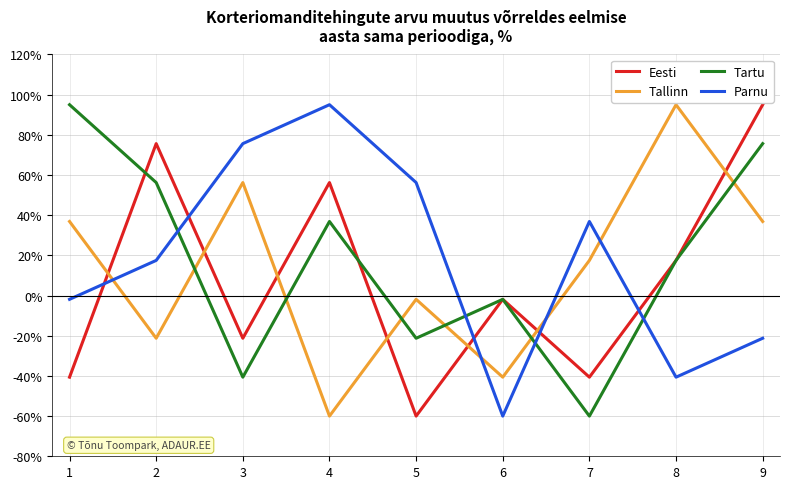

Is this an area chart (filled region under the line)?

No